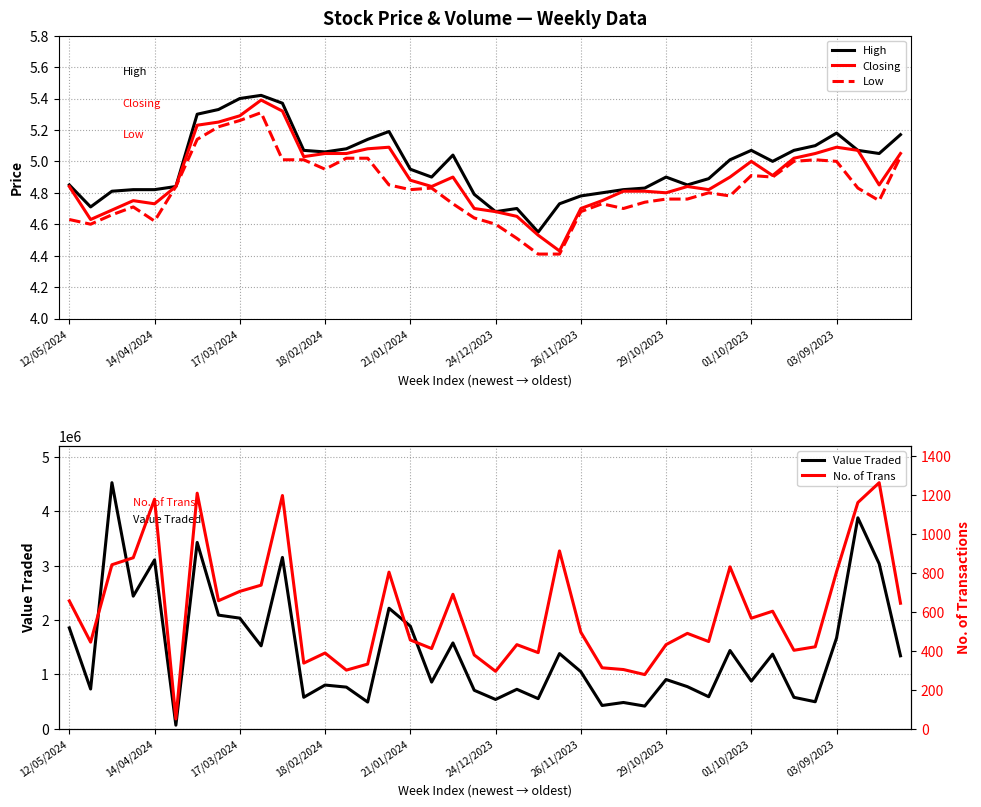

True or false: Closing has a value of 4.8 at 29/10/2023.

True